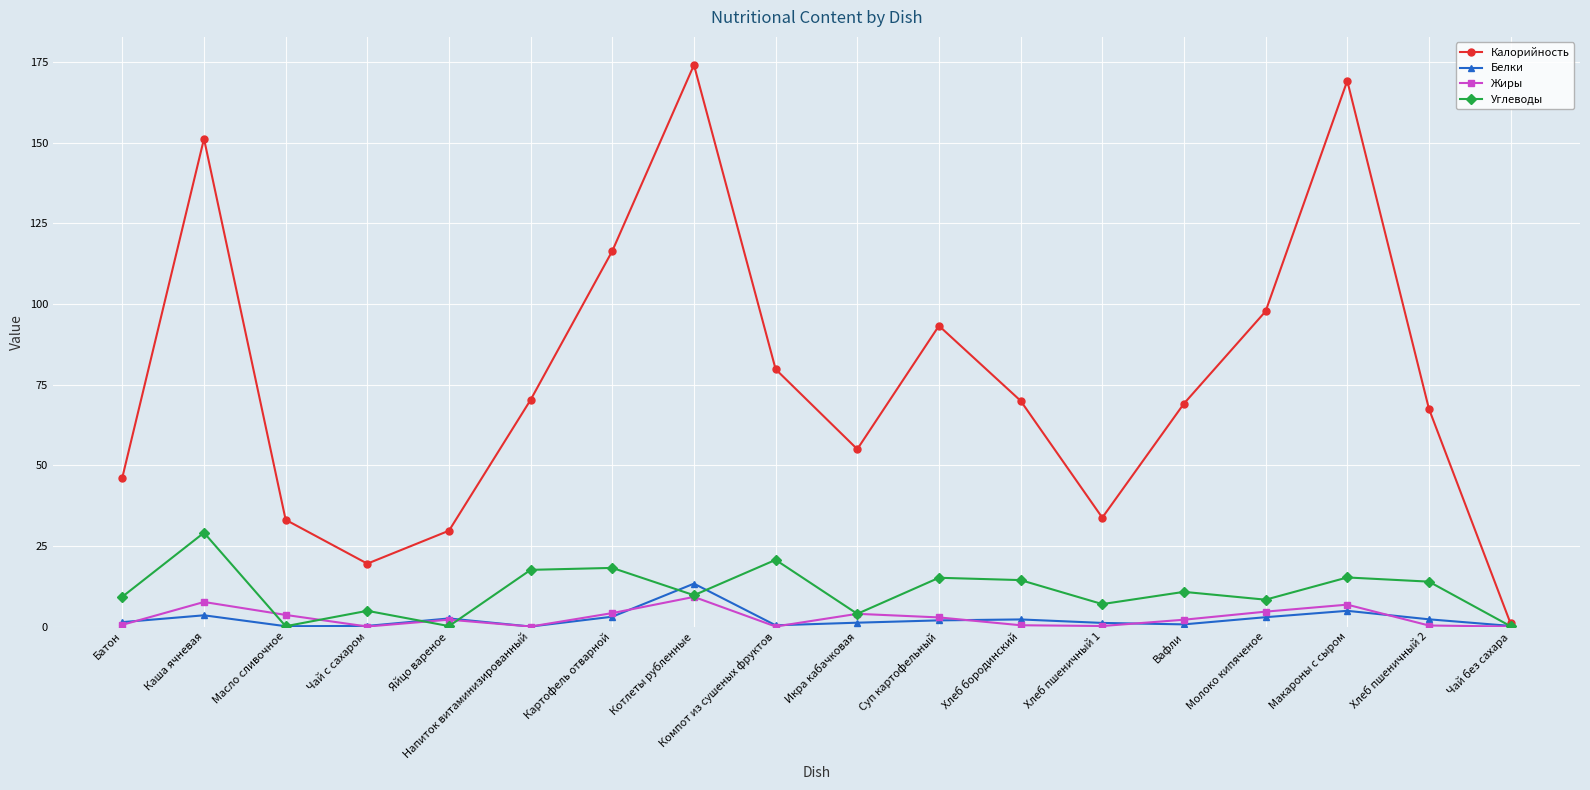

Which series has the widest spread of values?

Калорийность